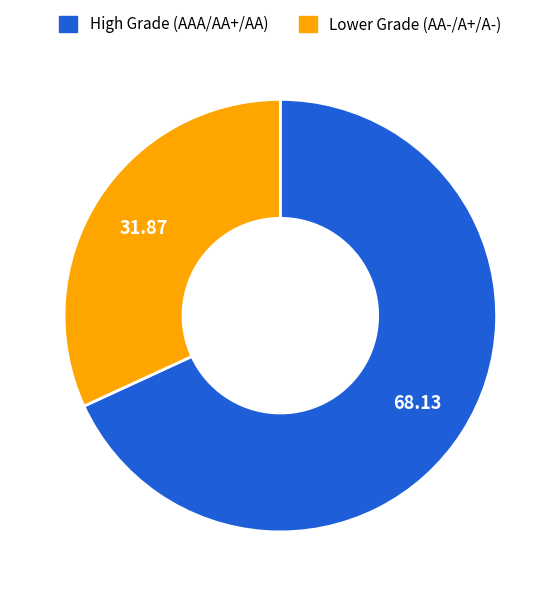

Is there a majority slice in this chart?

Yes